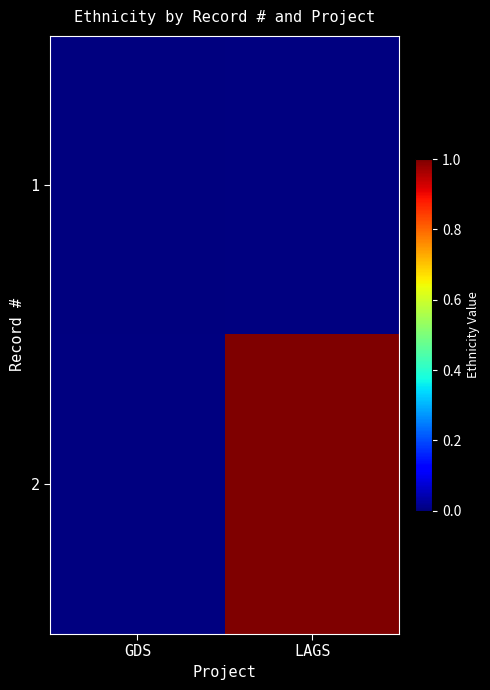

Which category has the lowest value in the 2 series?

GDS